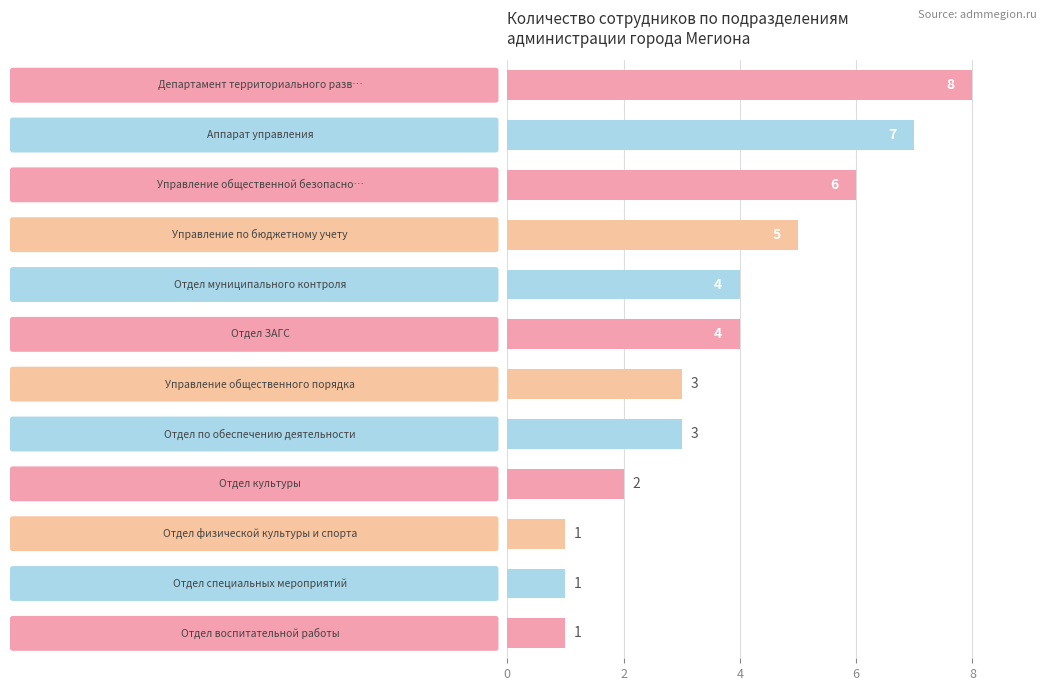

What is the difference between the maximum and second lowest values?

7